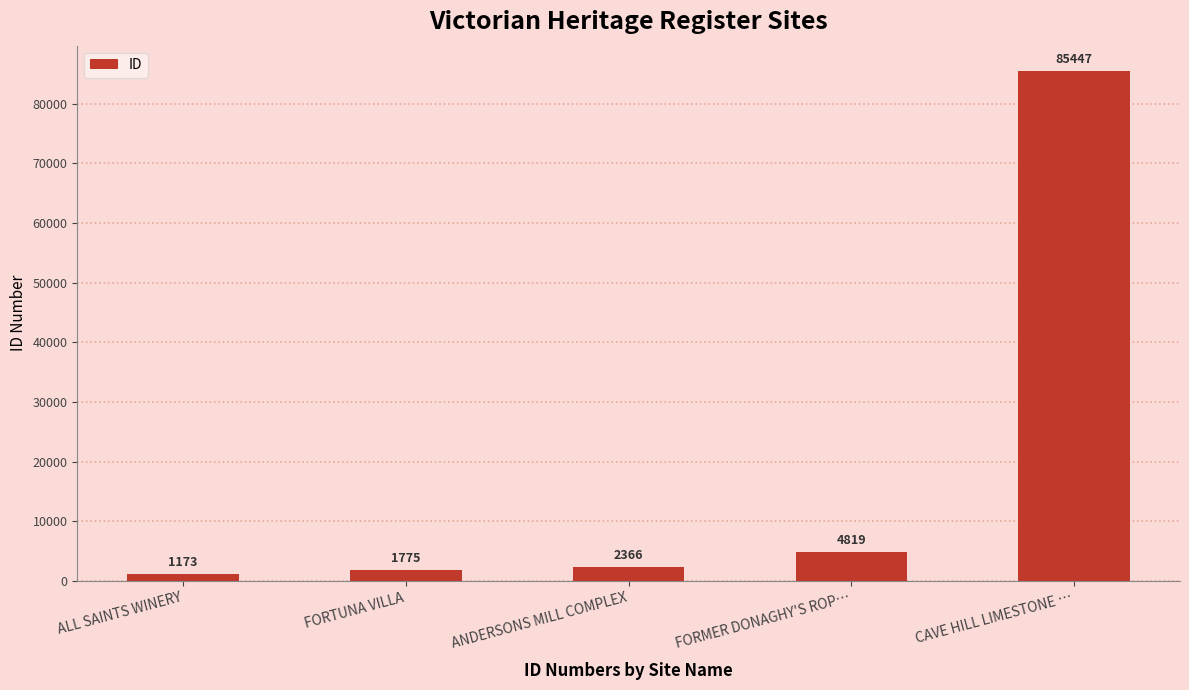

List the labels in order of value, smallest first.

ALL SAINTS WINERY, FORTUNA VILLA, ANDERSONS MILL COMPLEX, FORMER DONAGHY'S ROP…, CAVE HILL LIMESTONE …